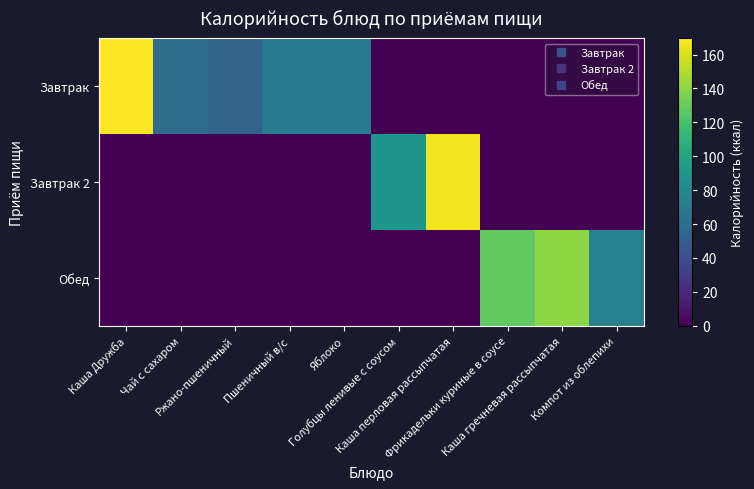

What is the total value across all series at Каша гречневая рассыпчатая?

141.0